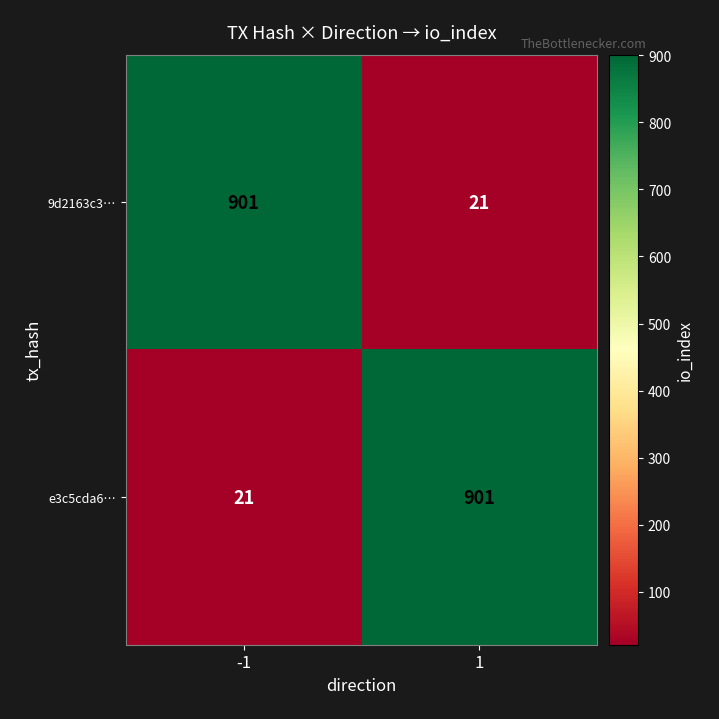

What is the maximum value for e3c5cda6…?

901